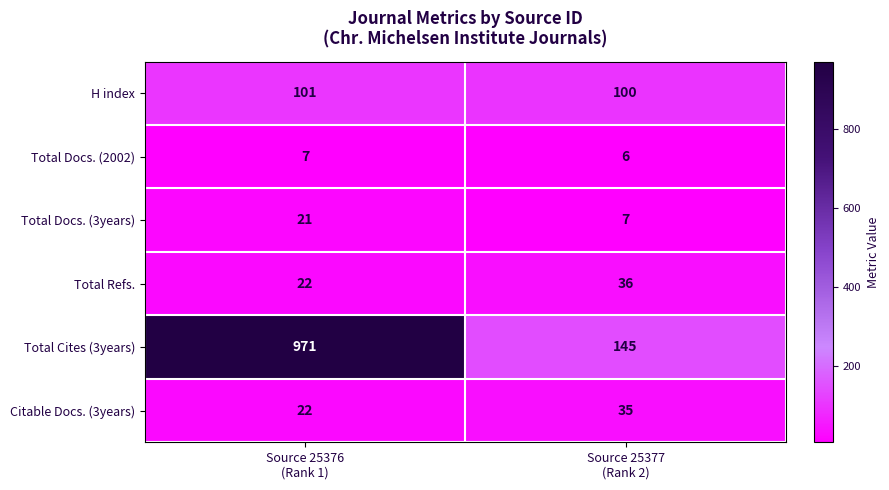

What is the sum of all H index values?

201